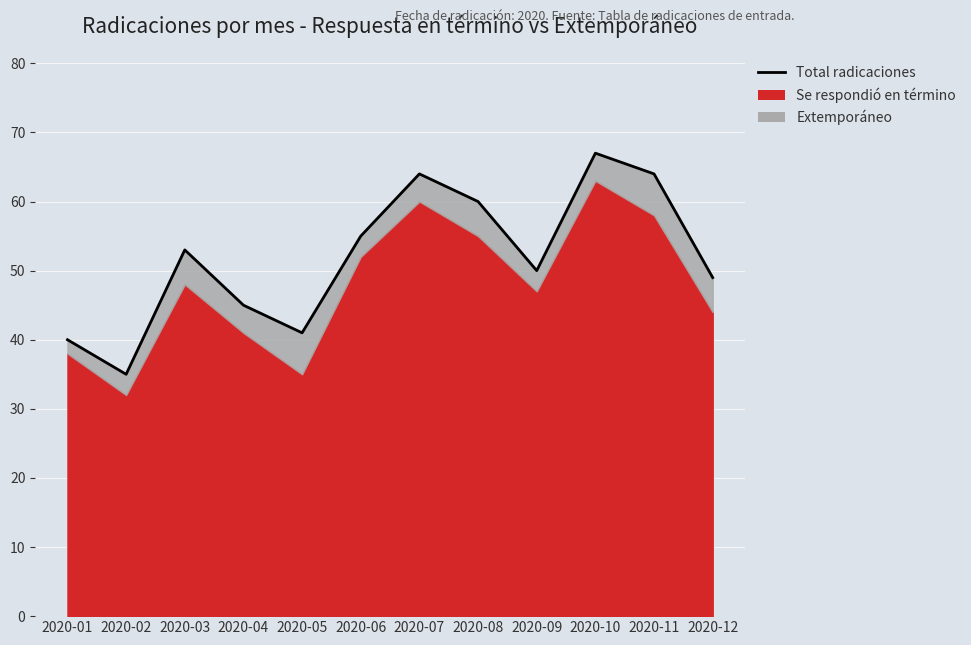

What is the change in value from 2020-03 to 2020-11?

+11